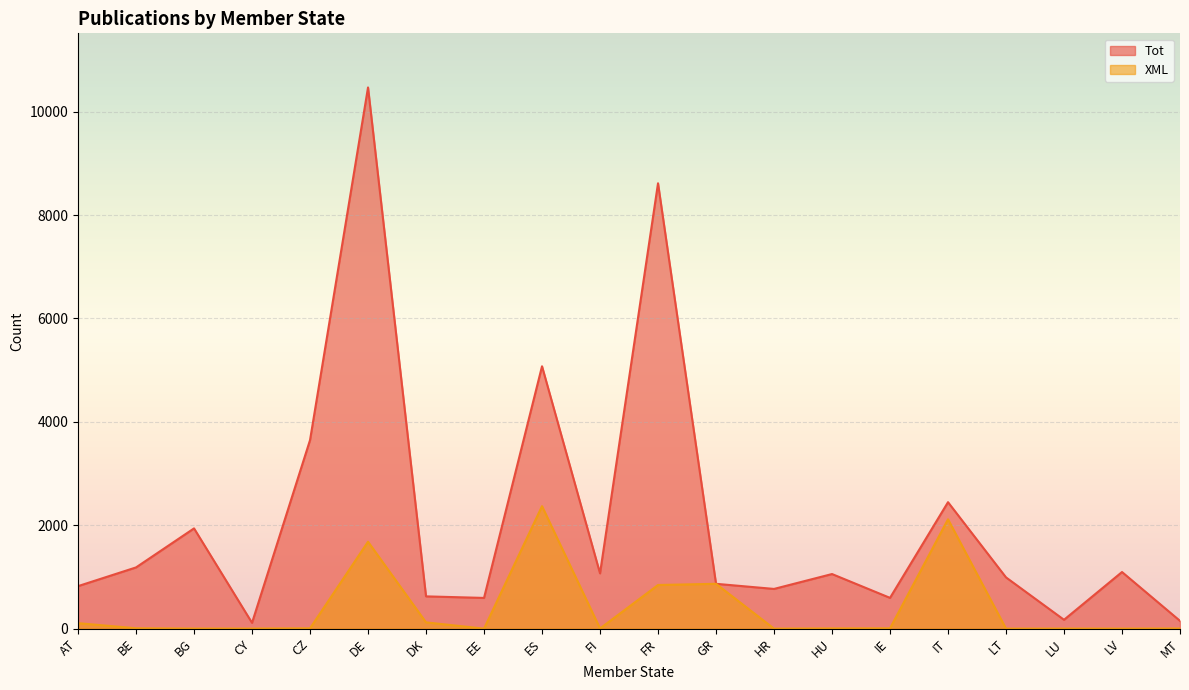

True or false: XML and Tot cross at least once.

False